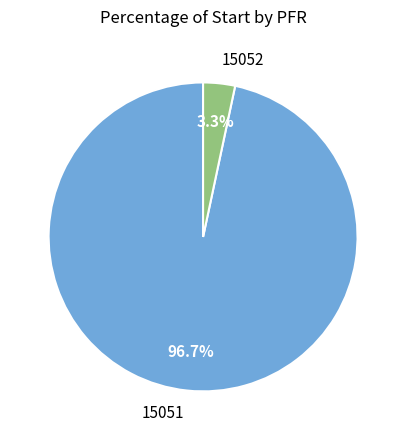

To the nearest percent, what is the difference between the 15051 and 15052 slice percentages?

93%